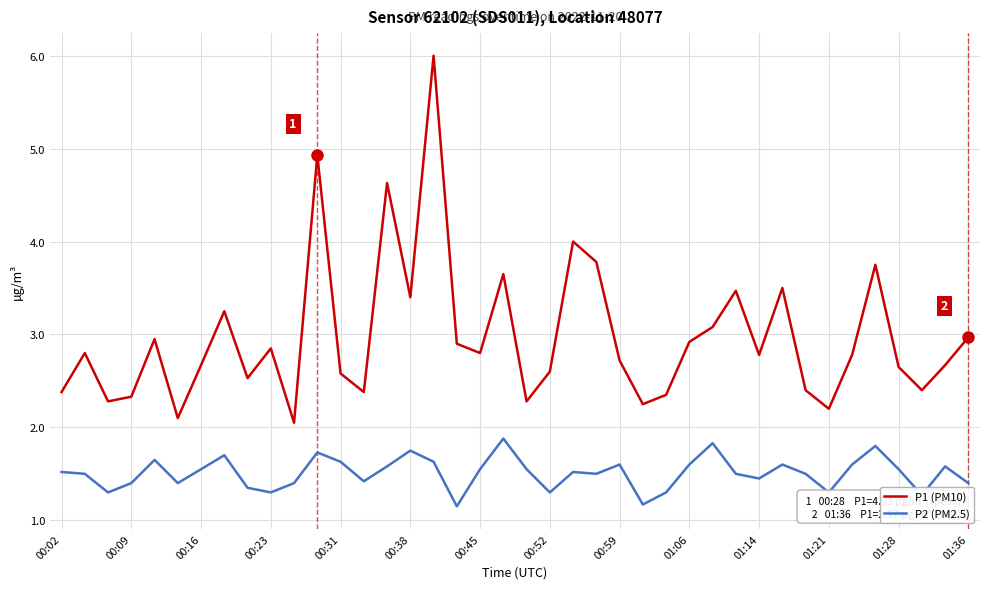

Which series has the largest total across all categories?

P1 (PM10)